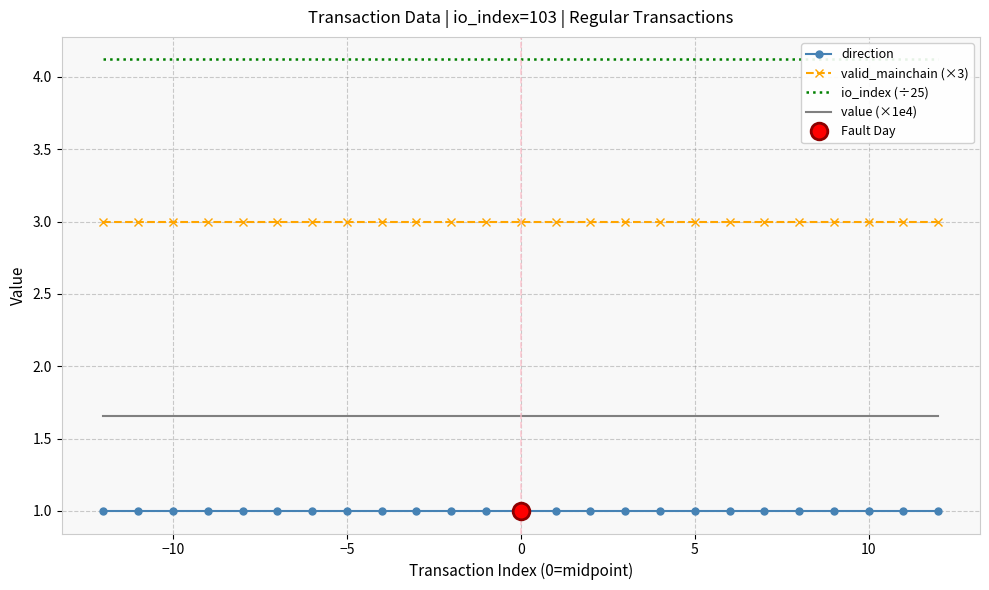

True or false: valid_mainchain (×3) has more than 1 points higher than both neighbors.

False